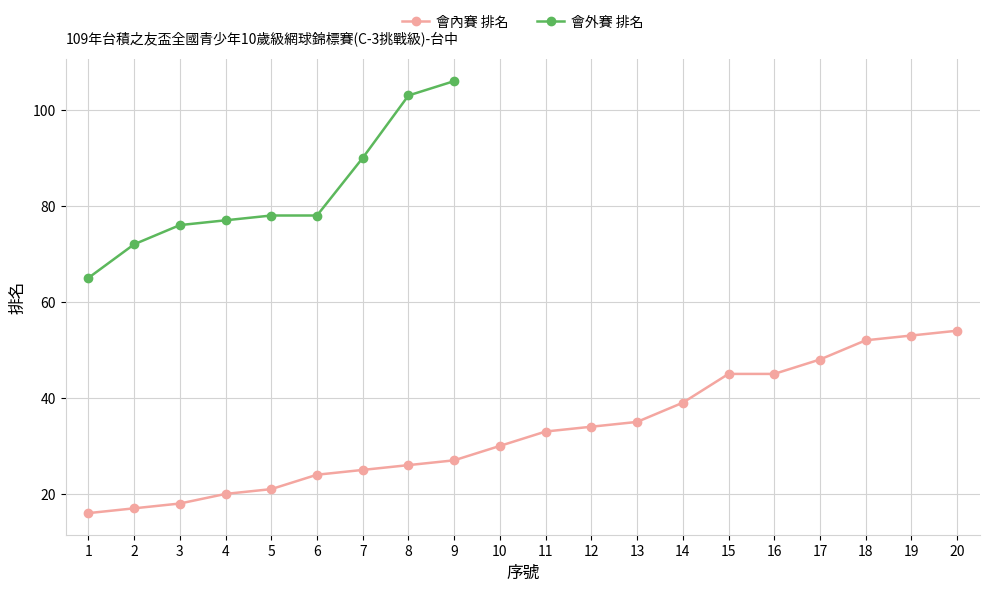

How many data points does each series have?

20